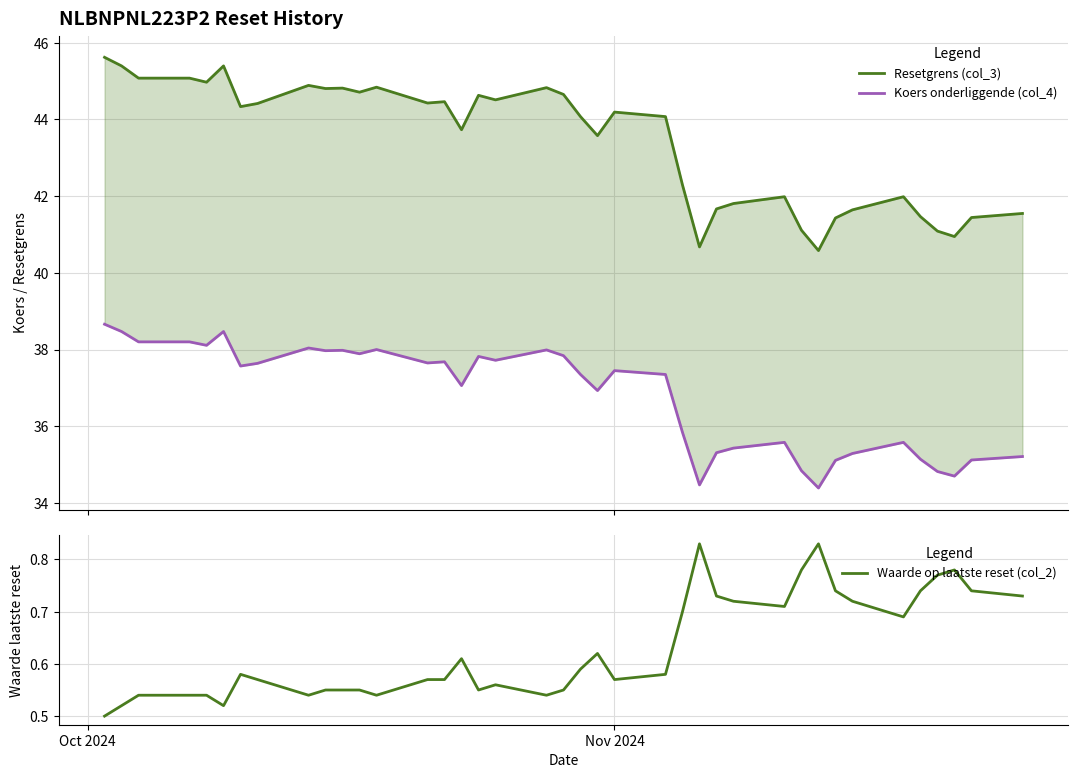

What are all the series names shown in the legend?

Resetgrens (col_3), Koers onderliggende (col_4), Waarde op laatste reset (col_2)